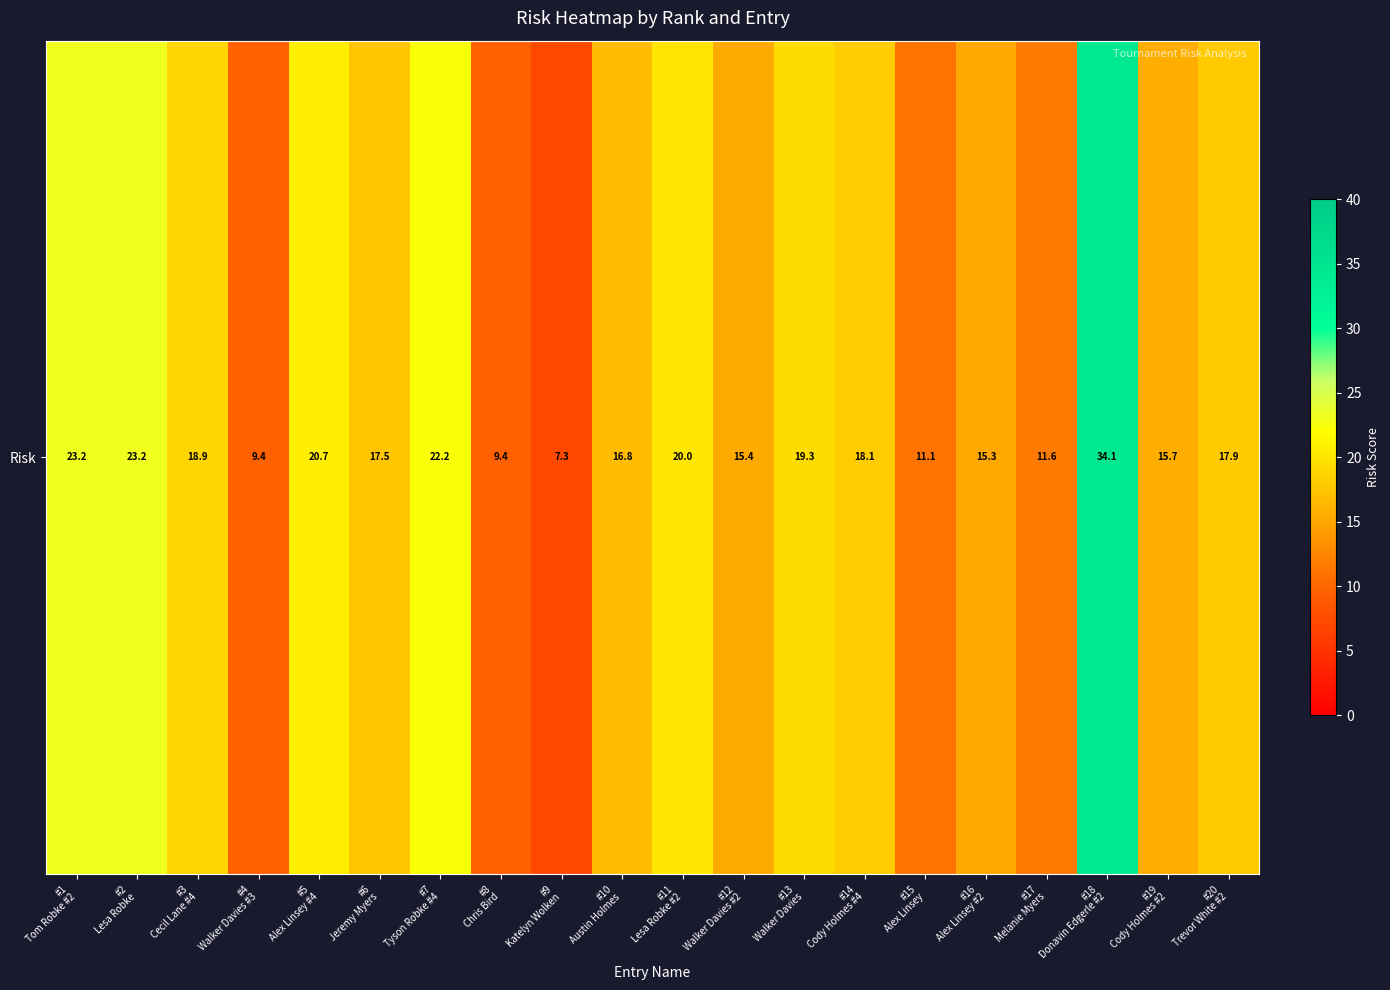

At which category does the chart reach its minimum across all series?

#9
Katelyn Wolken